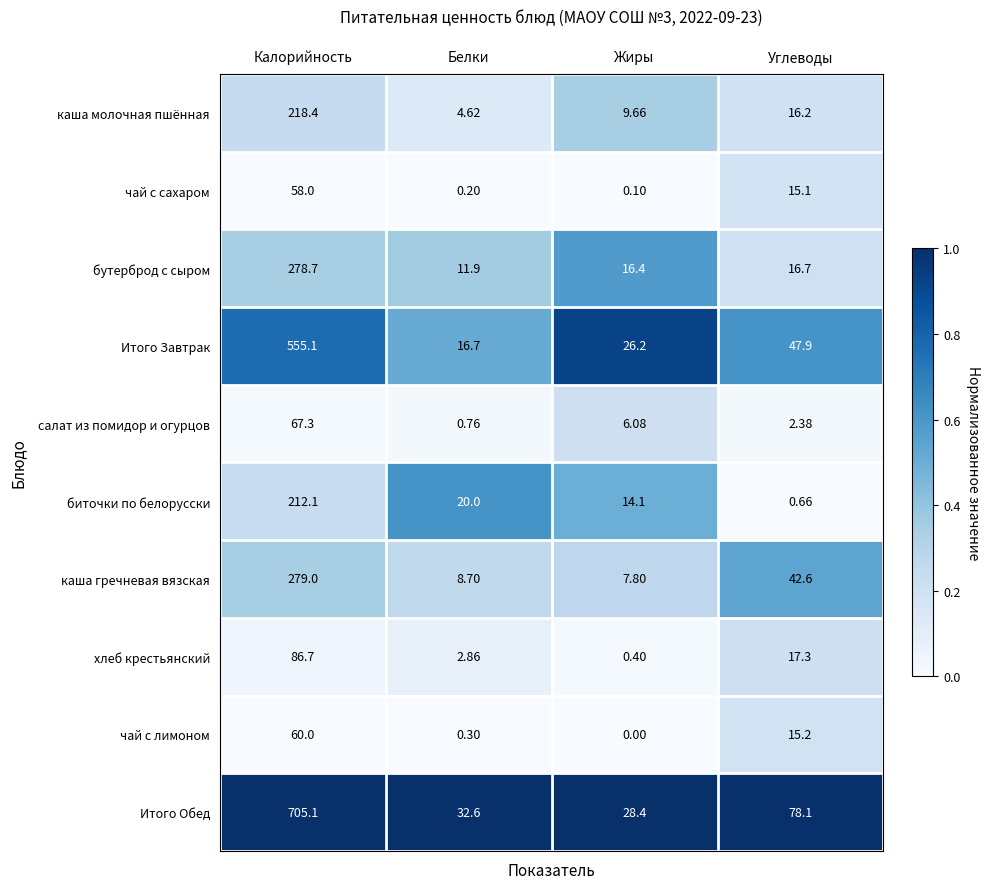

Rank the categories by чай с лимоном value from lowest to highest.

Жиры, Белки, Углеводы, Калорийность